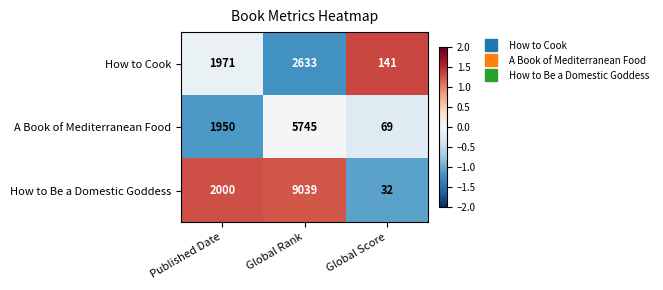

Rank the series by their average value, from lowest to highest.

How to Cook, A Book of Mediterranean Food, How to Be a Domestic Goddess